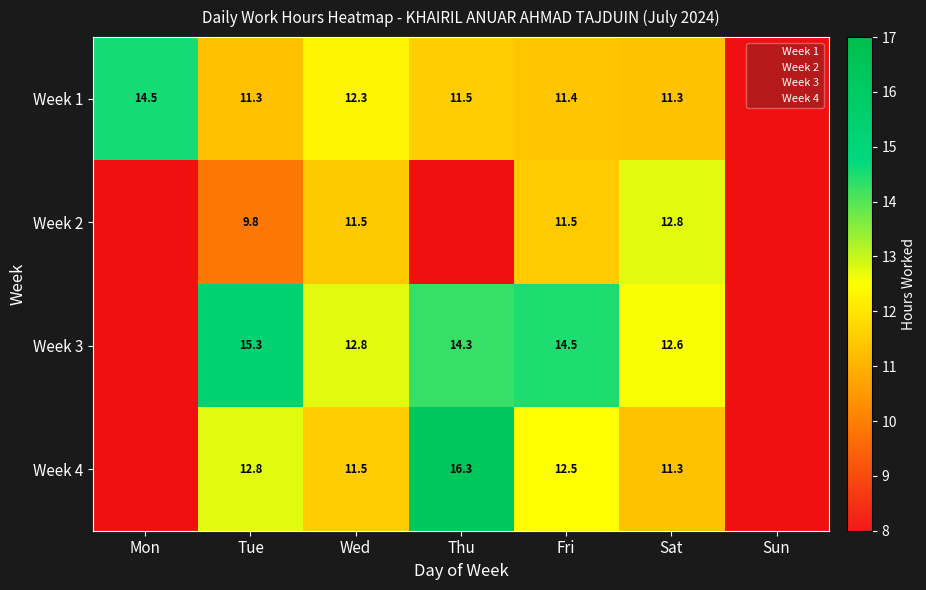

What is the difference between the maximum and minimum values in the Week 2 series?

12.8